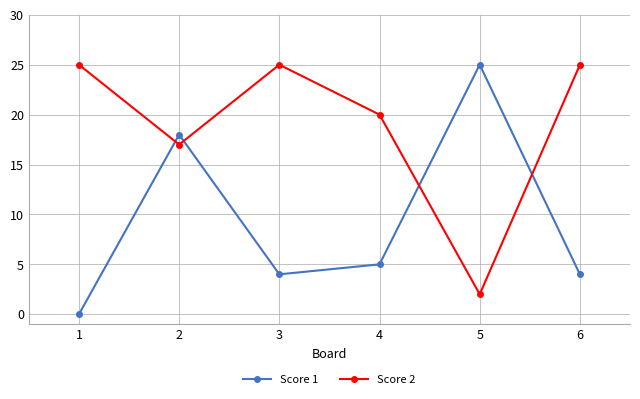

True or false: Score 1 has more than 2 interior local peaks.

False